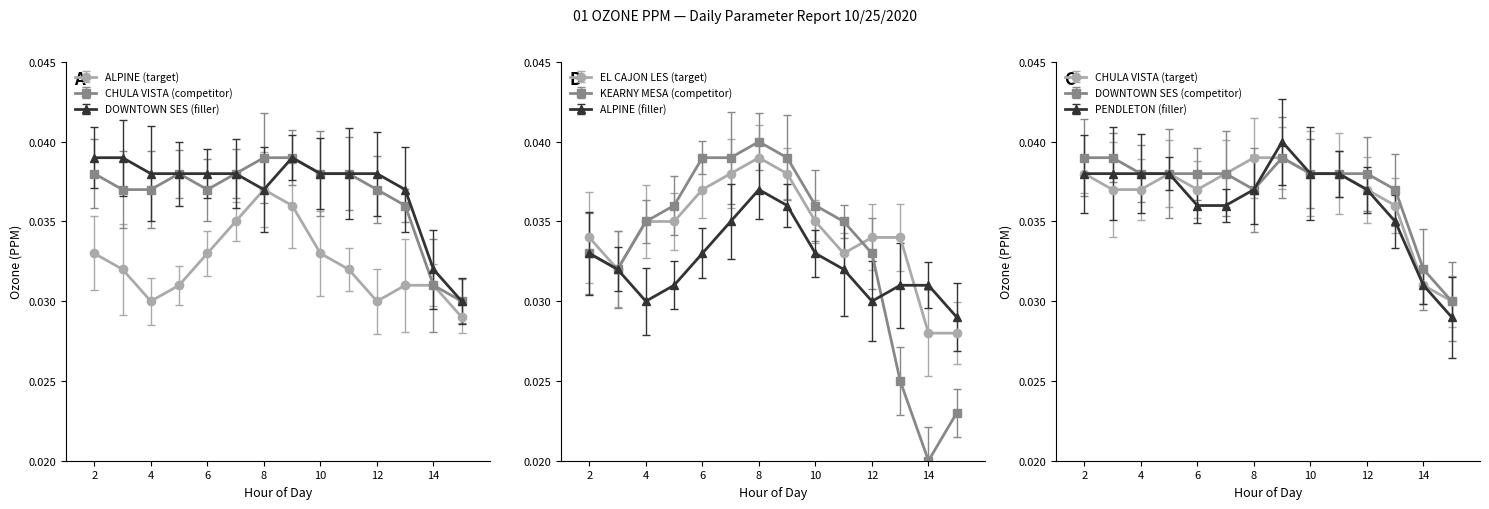

What is the sum of all PENDLETON values?

0.5